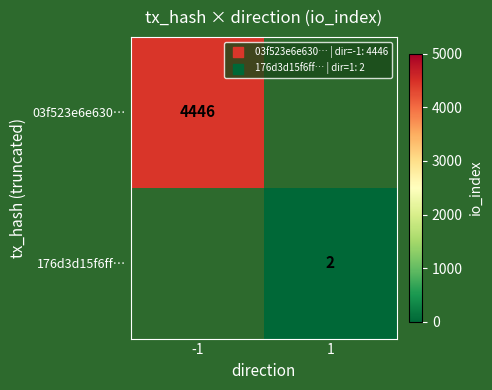

How many data points does each series have?

2